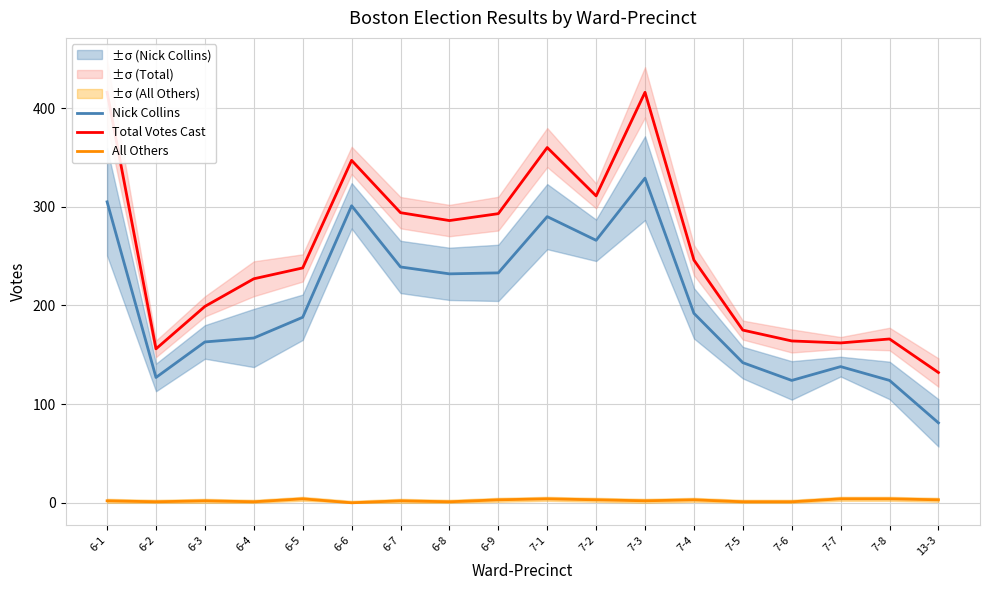

What is the sum of all Total Votes Cast values?

4588